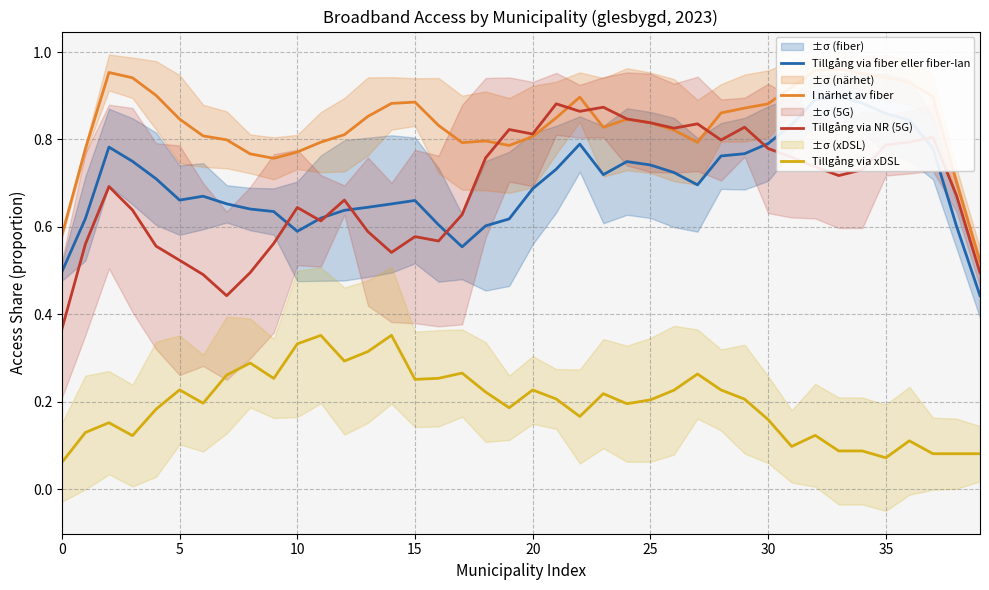

What is the value of the Tillgång via fiber eller fiber-lan point at the 18th from the left?

0.6